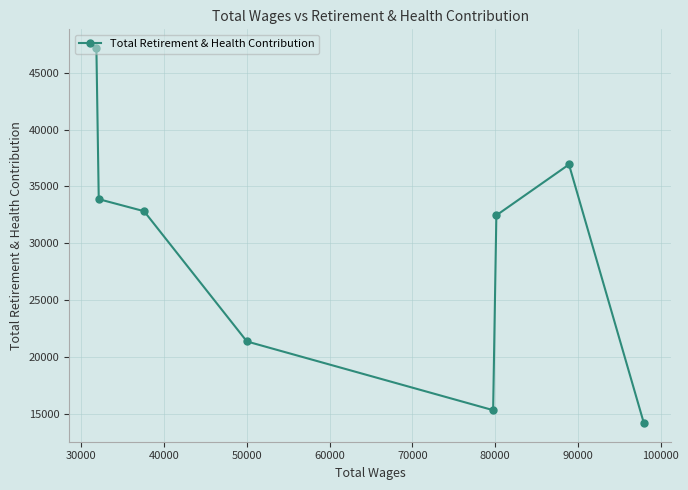

What is the smallest value displayed?

14168